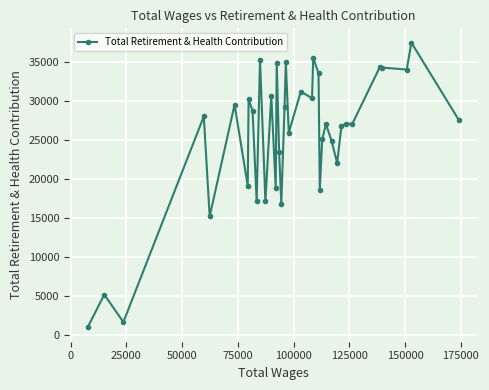

What is the average value?

25435